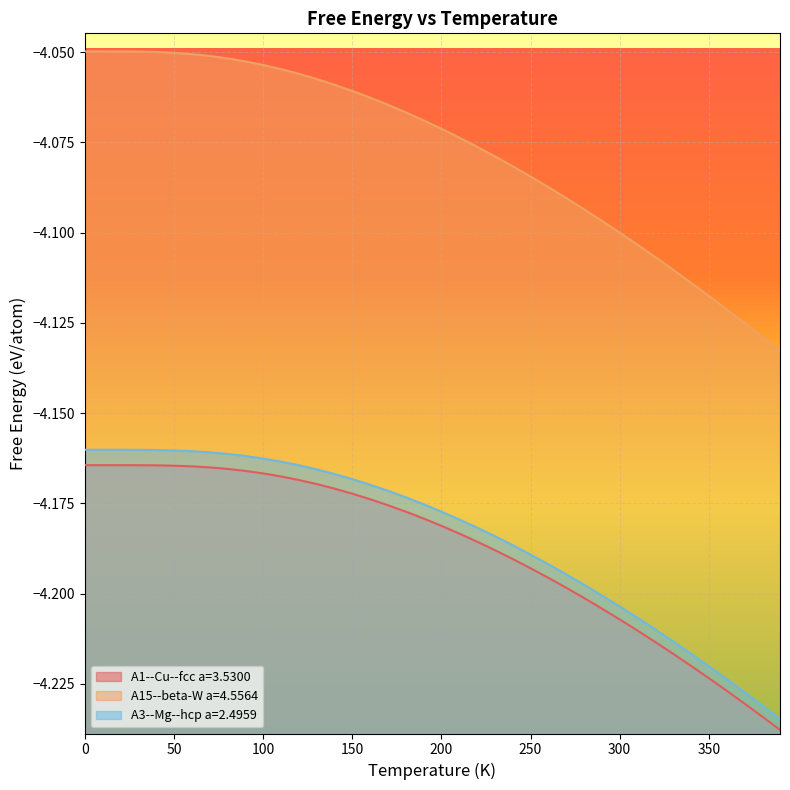

Does the chart display data point markers on the line(s)?

No